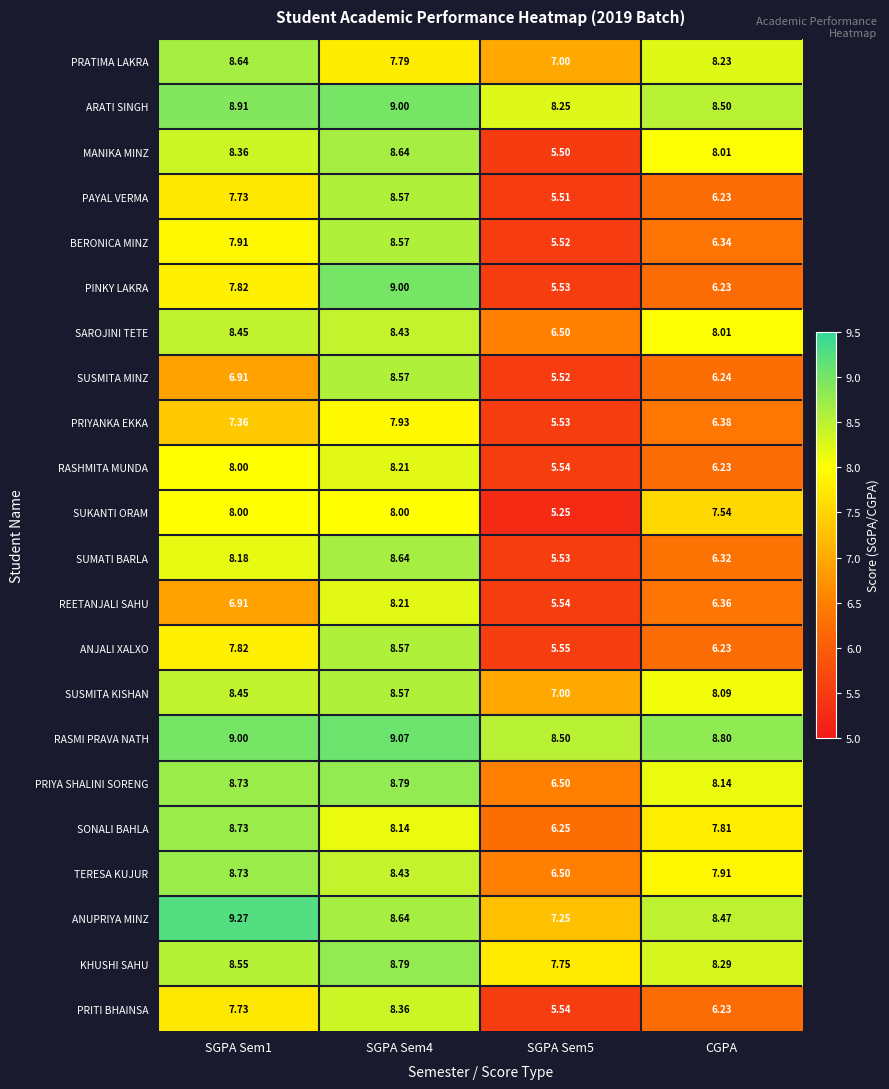

Where is PRIYANKA EKKA nearest to the value 6?

CGPA